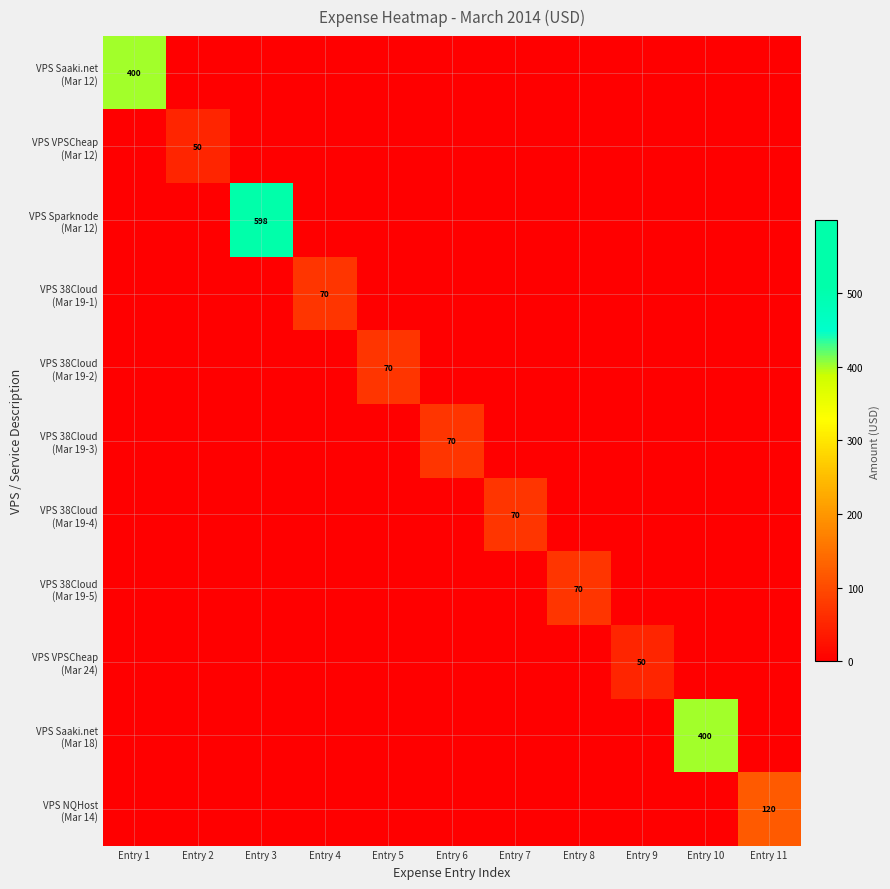

How many values in VPS 38Cloud (Mar 19-5) are above zero?

1